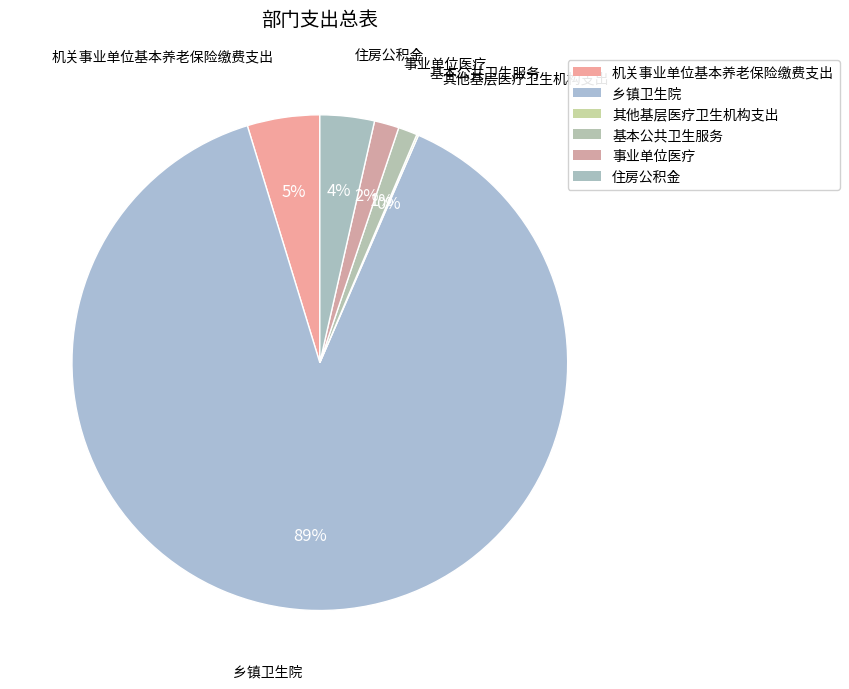

Does 乡镇卫生院 account for over 50% of the chart?

Yes